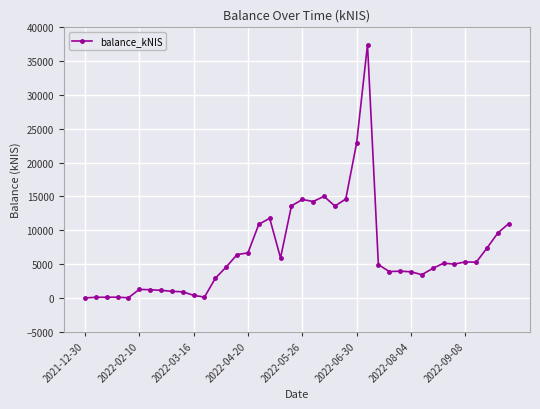

What is the maximum value shown in the chart?

37440.5